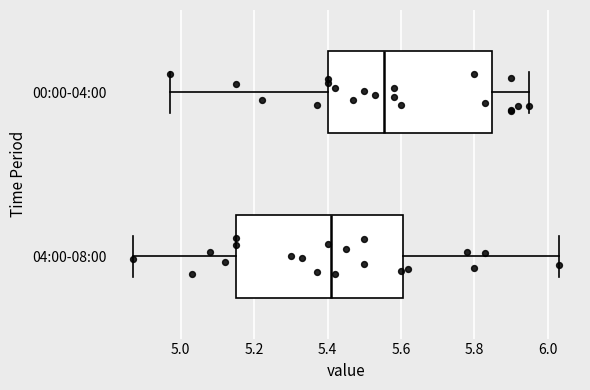

Where does the median line of the box for 00:00-04:00 sit on the x-axis? The values are not printed on the chart, so give them approximately, as read against the axis.

5.56